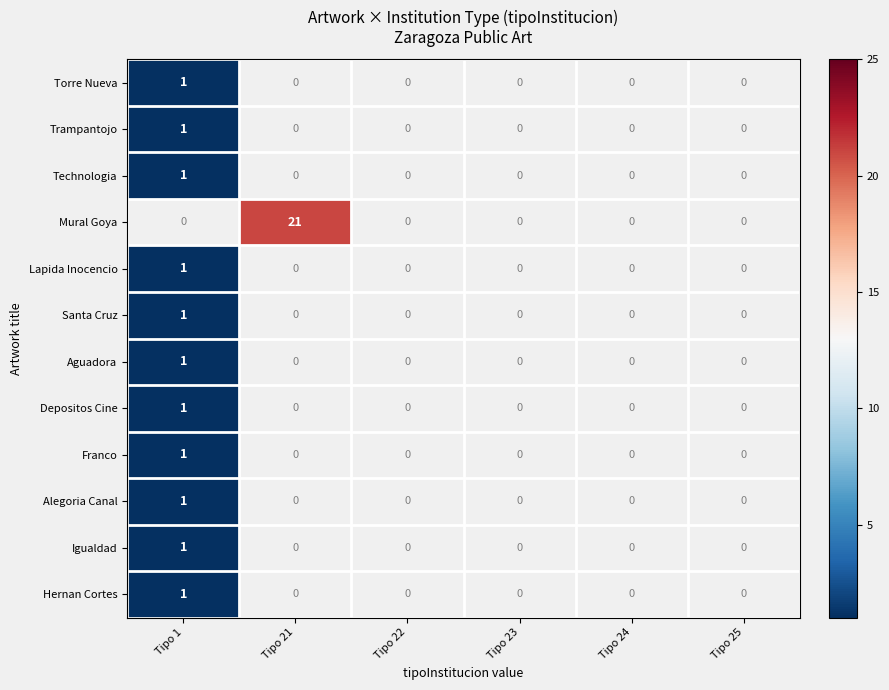

Which label corresponds to the smallest value in the chart?

Tipo 1